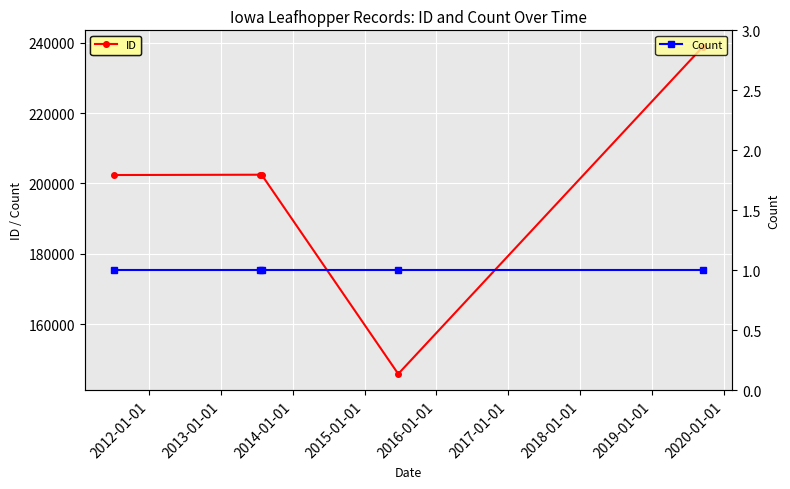

What is the maximum value shown in the chart?

238867